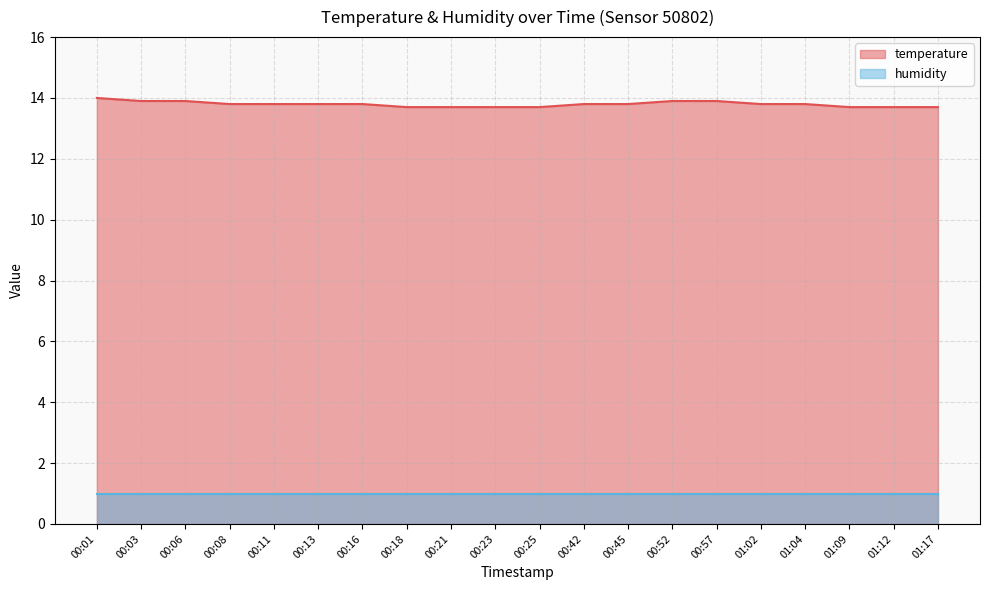

Between 01:12 and 01:02, which is larger?

01:02